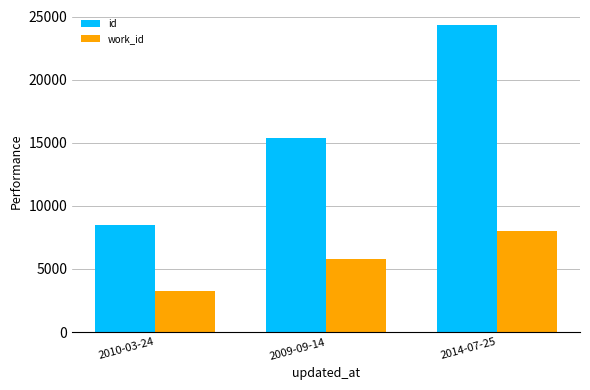

At which category is the sum across all series the highest?

2014-07-25